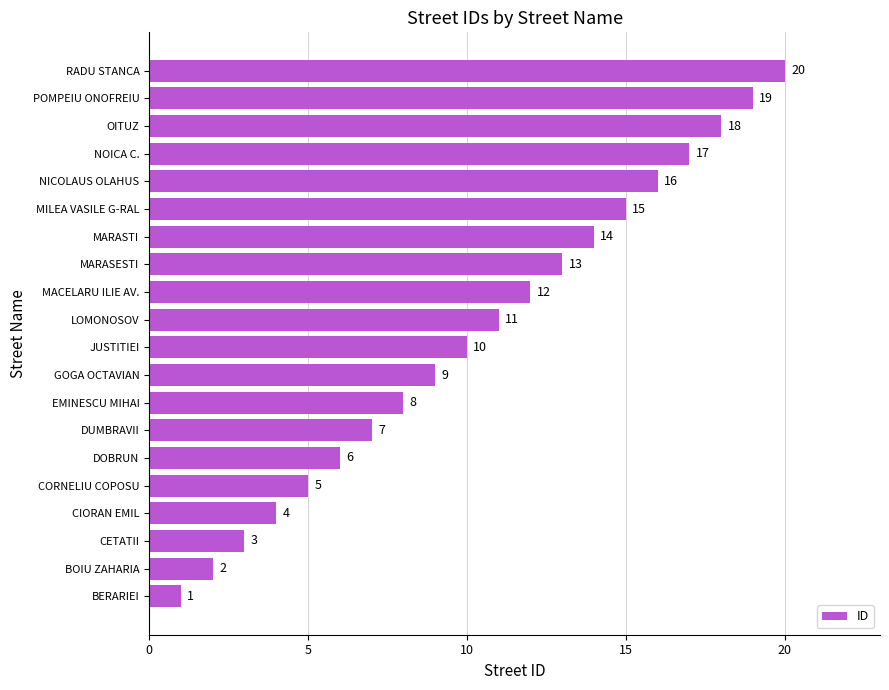

What is the maximum value shown in the chart?

20